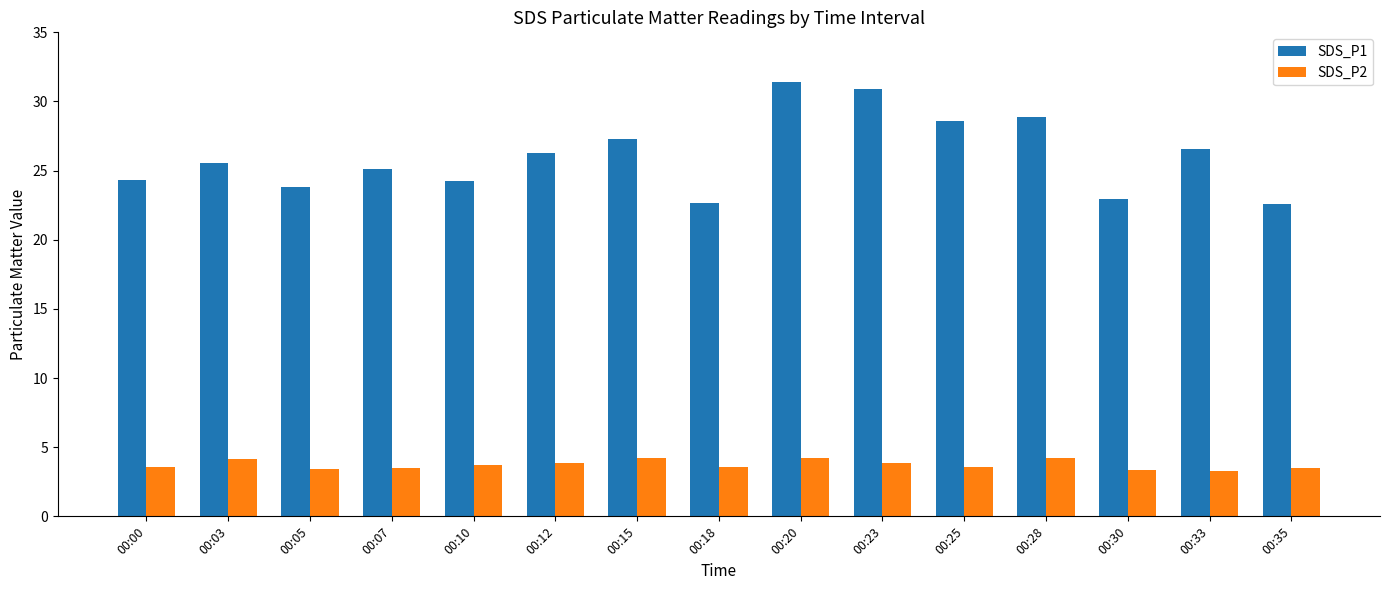

The value of SDS_P2 at 00:07 is 5.5. True or false?

False